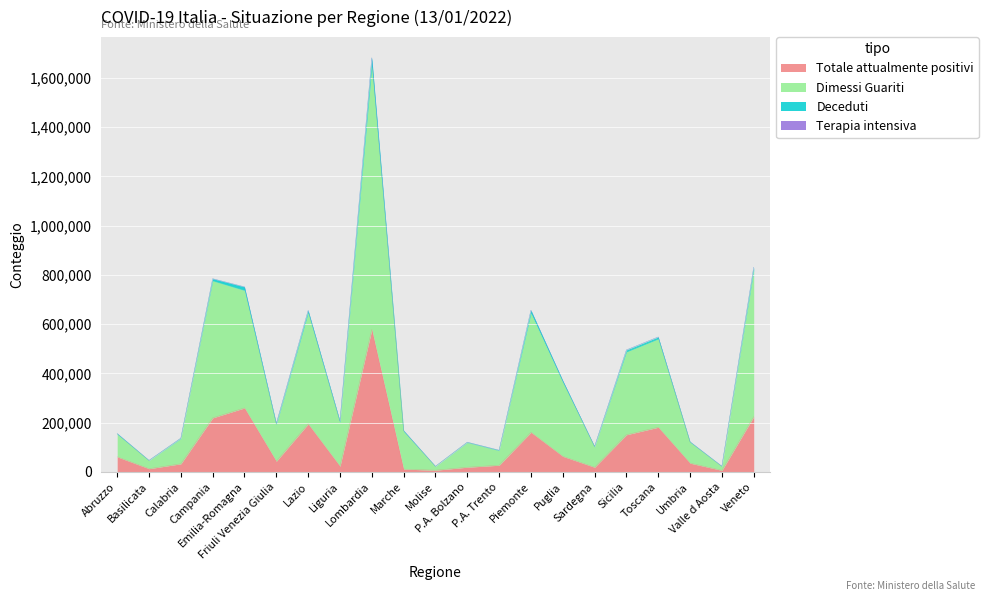

True or false: Dimessi Guariti and Totale attualmente positivi intersect in this chart.

False